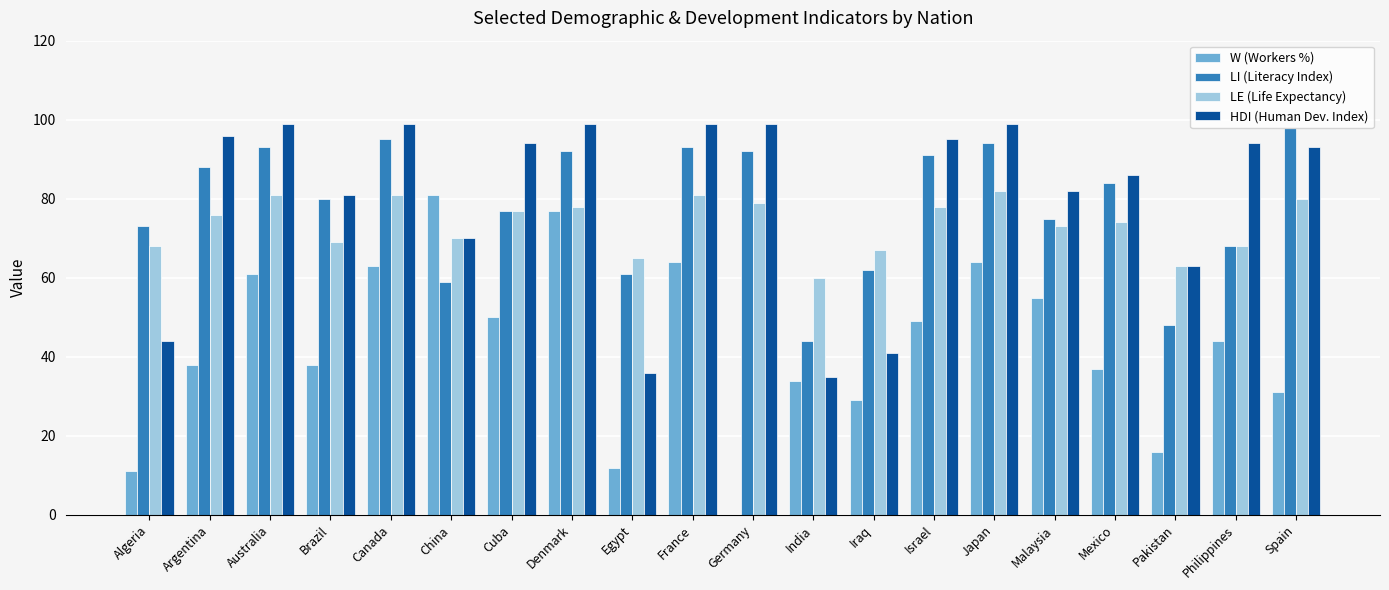

What is the sum of the LE (Life Expectancy) values at Egypt and Cuba?

142